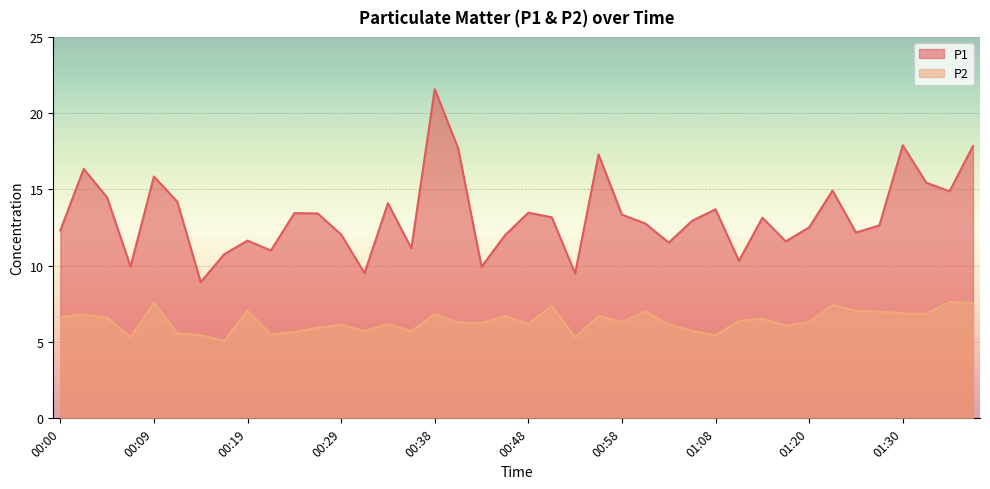

The value of P2 at 00:36 is 2.5. True or false?

False